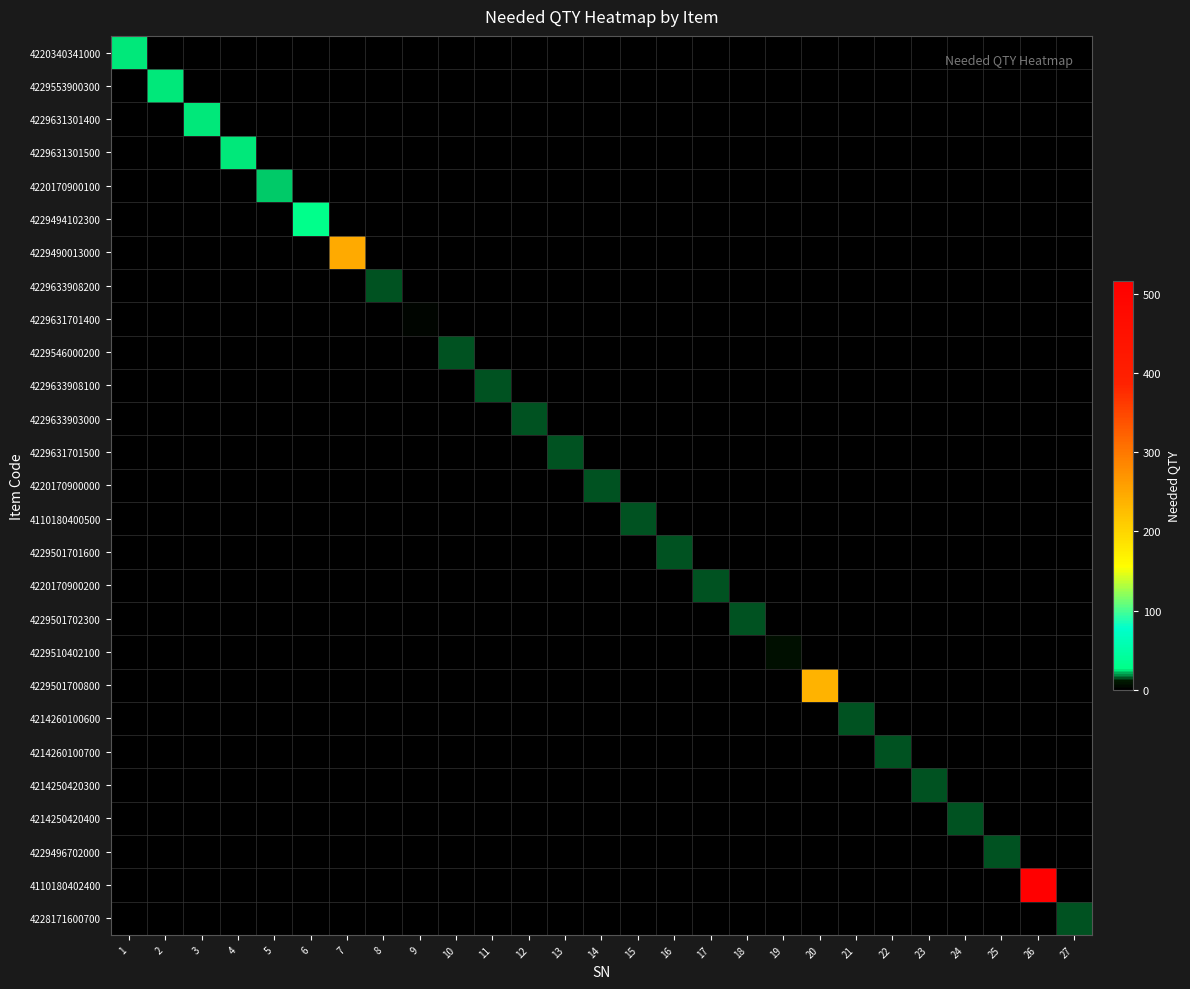

Reading right to left, list all the values displayed in this chart.

4220340341000: 27=0	26=0	25=0	24=0	23=0	22=0	21=0	20=0	19=0	18=0	17=0	16=0	15=0	14=0	13=0	12=0	11=0	10=0	9=0	8=0	7=0	6=0	5=0	4=0	3=0	2=0	1=25
4229553900300: 27=0	26=0	25=0	24=0	23=0	22=0	21=0	20=0	19=0	18=0	17=0	16=0	15=0	14=0	13=0	12=0	11=0	10=0	9=0	8=0	7=0	6=0	5=0	4=0	3=0	2=25	1=0
4229631301400: 27=0	26=0	25=0	24=0	23=0	22=0	21=0	20=0	19=0	18=0	17=0	16=0	15=0	14=0	13=0	12=0	11=0	10=0	9=0	8=0	7=0	6=0	5=0	4=0	3=25	2=0	1=0
4229631301500: 27=0	26=0	25=0	24=0	23=0	22=0	21=0	20=0	19=0	18=0	17=0	16=0	15=0	14=0	13=0	12=0	11=0	10=0	9=0	8=0	7=0	6=0	5=0	4=25	3=0	2=0	1=0
4220170900100: 27=0	26=0	25=0	24=0	23=0	22=0	21=0	20=0	19=0	18=0	17=0	16=0	15=0	14=0	13=0	12=0	11=0	10=0	9=0	8=0	7=0	6=0	5=24	4=0	3=0	2=0	1=0
4229494102300: 27=0	26=0	25=0	24=0	23=0	22=0	21=0	20=0	19=0	18=0	17=0	16=0	15=0	14=0	13=0	12=0	11=0	10=0	9=0	8=0	7=0	6=30	5=0	4=0	3=0	2=0	1=0
4229490013000: 27=0	26=0	25=0	24=0	23=0	22=0	21=0	20=0	19=0	18=0	17=0	16=0	15=0	14=0	13=0	12=0	11=0	10=0	9=0	8=0	7=247	6=0	5=0	4=0	3=0	2=0	1=0
4229633908200: 27=0	26=0	25=0	24=0	23=0	22=0	21=0	20=0	19=0	18=0	17=0	16=0	15=0	14=0	13=0	12=0	11=0	10=0	9=0	8=15	7=0	6=0	5=0	4=0	3=0	2=0	1=0
4229631701400: 27=0	26=0	25=0	24=0	23=0	22=0	21=0	20=0	19=0	18=0	17=0	16=0	15=0	14=0	13=0	12=0	11=0	10=0	9=4	8=0	7=0	6=0	5=0	4=0	3=0	2=0	1=0
4229546000200: 27=0	26=0	25=0	24=0	23=0	22=0	21=0	20=0	19=0	18=0	17=0	16=0	15=0	14=0	13=0	12=0	11=0	10=15	9=0	8=0	7=0	6=0	5=0	4=0	3=0	2=0	1=0
4229633908100: 27=0	26=0	25=0	24=0	23=0	22=0	21=0	20=0	19=0	18=0	17=0	16=0	15=0	14=0	13=0	12=0	11=15	10=0	9=0	8=0	7=0	6=0	5=0	4=0	3=0	2=0	1=0
4229633903000: 27=0	26=0	25=0	24=0	23=0	22=0	21=0	20=0	19=0	18=0	17=0	16=0	15=0	14=0	13=0	12=15	11=0	10=0	9=0	8=0	7=0	6=0	5=0	4=0	3=0	2=0	1=0
4229631701500: 27=0	26=0	25=0	24=0	23=0	22=0	21=0	20=0	19=0	18=0	17=0	16=0	15=0	14=0	13=15	12=0	11=0	10=0	9=0	8=0	7=0	6=0	5=0	4=0	3=0	2=0	1=0
4220170900000: 27=0	26=0	25=0	24=0	23=0	22=0	21=0	20=0	19=0	18=0	17=0	16=0	15=0	14=15	13=0	12=0	11=0	10=0	9=0	8=0	7=0	6=0	5=0	4=0	3=0	2=0	1=0
4110180400500: 27=0	26=0	25=0	24=0	23=0	22=0	21=0	20=0	19=0	18=0	17=0	16=0	15=15	14=0	13=0	12=0	11=0	10=0	9=0	8=0	7=0	6=0	5=0	4=0	3=0	2=0	1=0
4229501701600: 27=0	26=0	25=0	24=0	23=0	22=0	21=0	20=0	19=0	18=0	17=0	16=15	15=0	14=0	13=0	12=0	11=0	10=0	9=0	8=0	7=0	6=0	5=0	4=0	3=0	2=0	1=0
4220170900200: 27=0	26=0	25=0	24=0	23=0	22=0	21=0	20=0	19=0	18=0	17=15	16=0	15=0	14=0	13=0	12=0	11=0	10=0	9=0	8=0	7=0	6=0	5=0	4=0	3=0	2=0	1=0
4229501702300: 27=0	26=0	25=0	24=0	23=0	22=0	21=0	20=0	19=0	18=15	17=0	16=0	15=0	14=0	13=0	12=0	11=0	10=0	9=0	8=0	7=0	6=0	5=0	4=0	3=0	2=0	1=0
4229510402100: 27=0	26=0	25=0	24=0	23=0	22=0	21=0	20=0	19=7	18=0	17=0	16=0	15=0	14=0	13=0	12=0	11=0	10=0	9=0	8=0	7=0	6=0	5=0	4=0	3=0	2=0	1=0
4229501700800: 27=0	26=0	25=0	24=0	23=0	22=0	21=0	20=237	19=0	18=0	17=0	16=0	15=0	14=0	13=0	12=0	11=0	10=0	9=0	8=0	7=0	6=0	5=0	4=0	3=0	2=0	1=0
4214260100600: 27=0	26=0	25=0	24=0	23=0	22=0	21=15	20=0	19=0	18=0	17=0	16=0	15=0	14=0	13=0	12=0	11=0	10=0	9=0	8=0	7=0	6=0	5=0	4=0	3=0	2=0	1=0
4214260100700: 27=0	26=0	25=0	24=0	23=0	22=15	21=0	20=0	19=0	18=0	17=0	16=0	15=0	14=0	13=0	12=0	11=0	10=0	9=0	8=0	7=0	6=0	5=0	4=0	3=0	2=0	1=0
4214250420300: 27=0	26=0	25=0	24=0	23=15	22=0	21=0	20=0	19=0	18=0	17=0	16=0	15=0	14=0	13=0	12=0	11=0	10=0	9=0	8=0	7=0	6=0	5=0	4=0	3=0	2=0	1=0
4214250420400: 27=0	26=0	25=0	24=15	23=0	22=0	21=0	20=0	19=0	18=0	17=0	16=0	15=0	14=0	13=0	12=0	11=0	10=0	9=0	8=0	7=0	6=0	5=0	4=0	3=0	2=0	1=0
4229496702000: 27=0	26=0	25=15	24=0	23=0	22=0	21=0	20=0	19=0	18=0	17=0	16=0	15=0	14=0	13=0	12=0	11=0	10=0	9=0	8=0	7=0	6=0	5=0	4=0	3=0	2=0	1=0
4110180402400: 27=0	26=516	25=0	24=0	23=0	22=0	21=0	20=0	19=0	18=0	17=0	16=0	15=0	14=0	13=0	12=0	11=0	10=0	9=0	8=0	7=0	6=0	5=0	4=0	3=0	2=0	1=0
4228171600700: 27=15	26=0	25=0	24=0	23=0	22=0	21=0	20=0	19=0	18=0	17=0	16=0	15=0	14=0	13=0	12=0	11=0	10=0	9=0	8=0	7=0	6=0	5=0	4=0	3=0	2=0	1=0